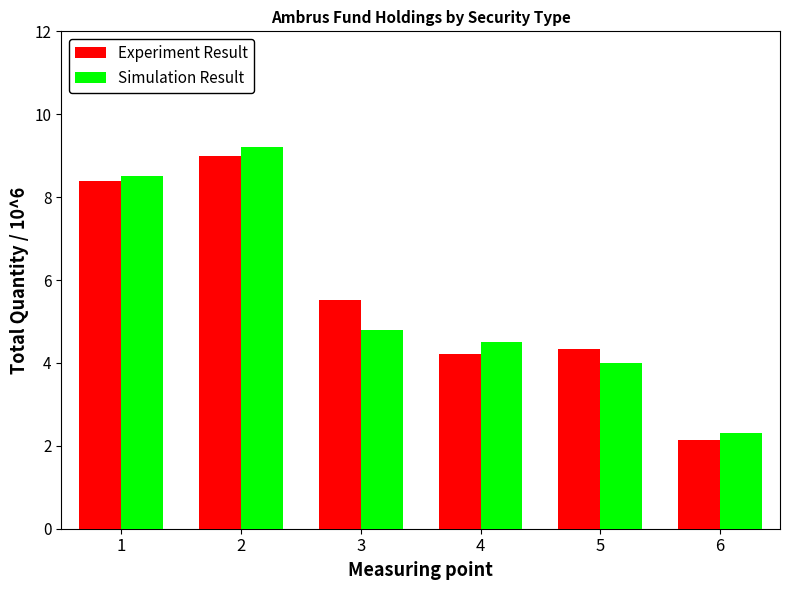

List the series in order of their peak value, highest first.

Simulation Result, Experiment Result